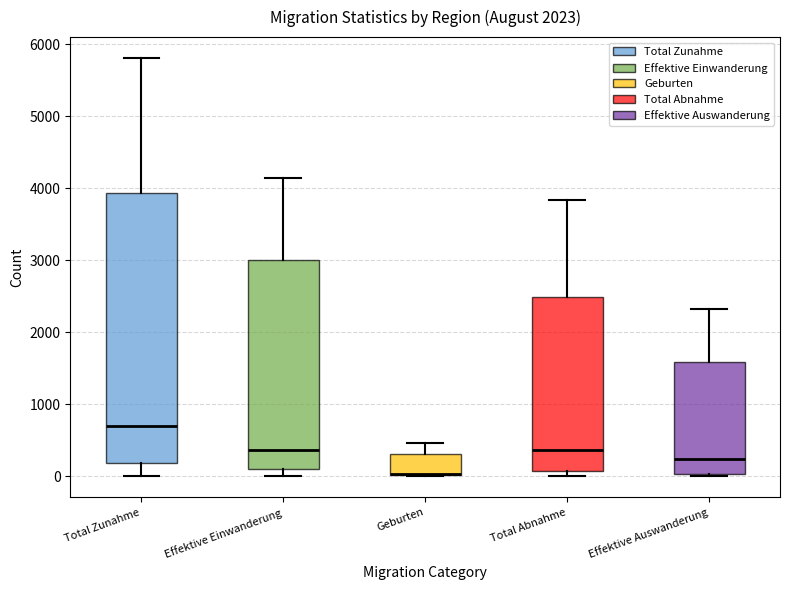

Comparing the boxes themselves (not the whiskers), which one is the tallest?

Total Zunahme